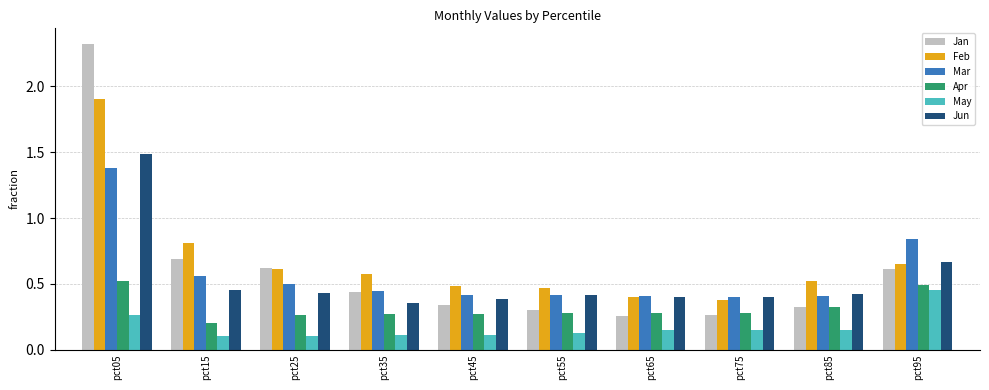

Which series changed the most between pct05 and pct75?

Jan